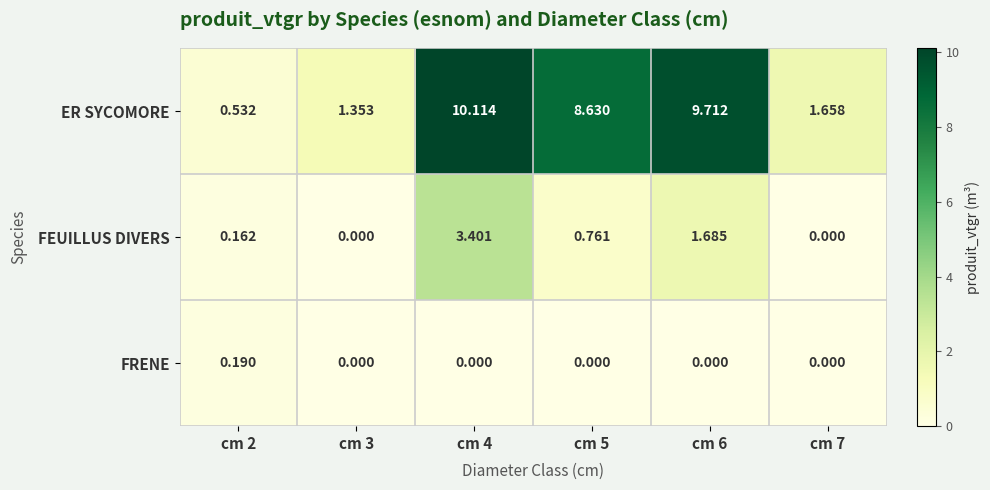

Which series changed the most between cm 3 and cm 5?

ER SYCOMORE